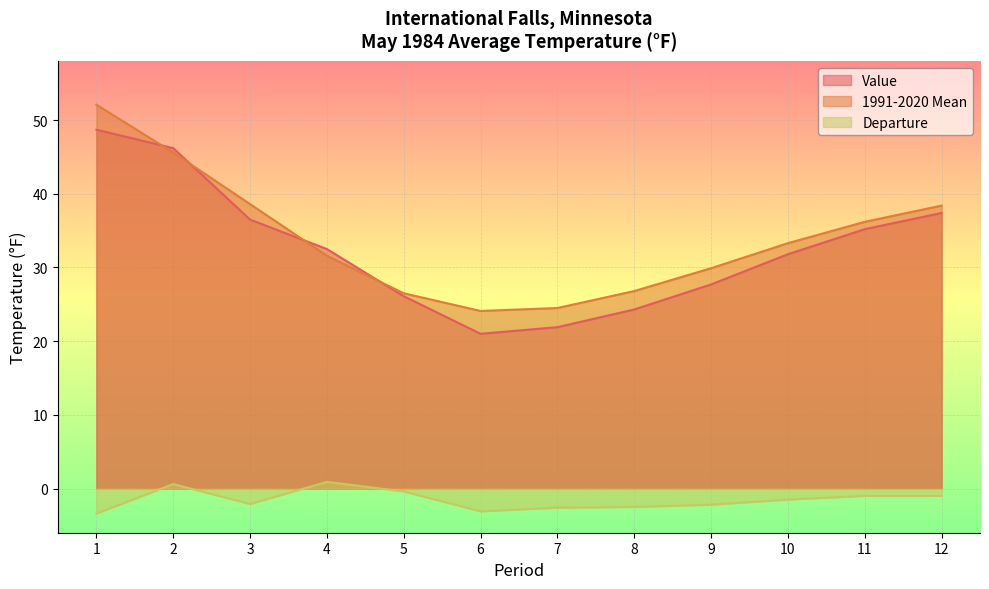

True or false: 1991-2020 Mean has more than 1 points higher than both neighbors.

False